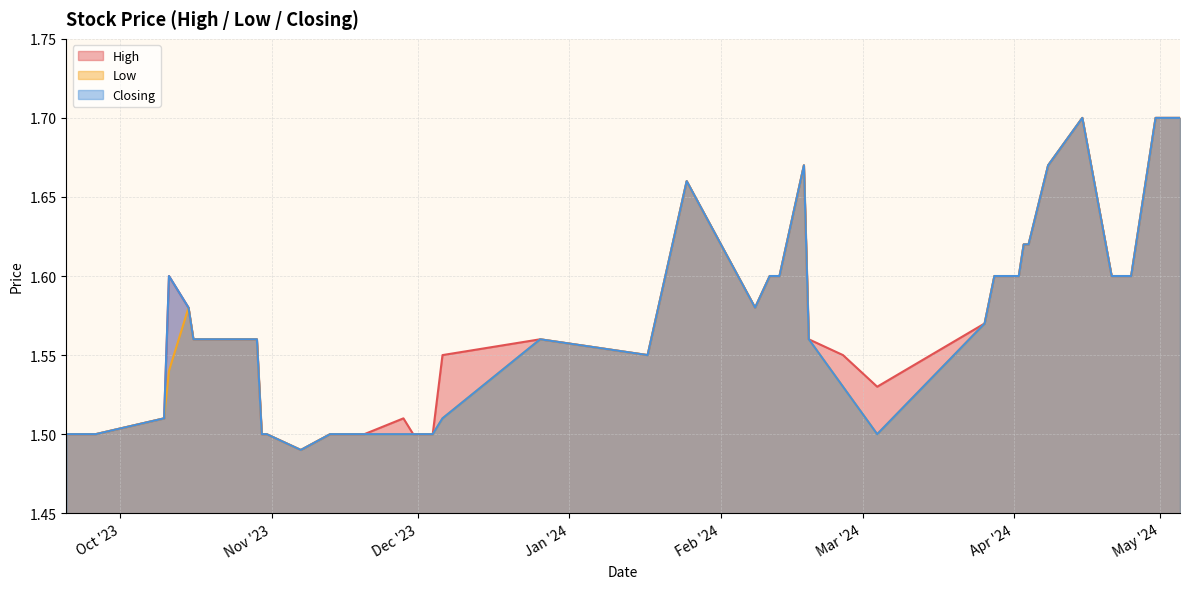

Reading left to right, what are all the values shown in this chart?

High: 05/05/2024=1.7	01/05/2024=1.7	30/04/2024=1.7	25/04/2024=1.6	21/04/2024=1.6	15/04/2024=1.7	08/04/2024=1.7	04/04/2024=1.6	03/04/2024=1.6	02/04/2024=1.6	28/03/2024=1.6	26/03/2024=1.6	04/03/2024=1.5	26/02/2024=1.6	19/02/2024=1.6	18/02/2024=1.7	13/02/2024=1.6	11/02/2024=1.6	08/02/2024=1.6	25/01/2024=1.7	17/01/2024=1.6	26/12/2023=1.6	06/12/2023=1.6	04/12/2023=1.5	30/11/2023=1.5	28/11/2023=1.5	20/11/2023=1.5	13/11/2023=1.5	07/11/2023=1.5	31/10/2023=1.5	30/10/2023=1.5	29/10/2023=1.6	23/10/2023=1.6	22/10/2023=1.6	16/10/2023=1.6	15/10/2023=1.6	11/10/2023=1.6	10/10/2023=1.5	26/09/2023=1.5	20/09/2023=1.5
Low: 05/05/2024=1.7	01/05/2024=1.7	30/04/2024=1.7	25/04/2024=1.6	21/04/2024=1.6	15/04/2024=1.7	08/04/2024=1.7	04/04/2024=1.6	03/04/2024=1.6	02/04/2024=1.6	28/03/2024=1.6	26/03/2024=1.6	04/03/2024=1.5	26/02/2024=1.5	19/02/2024=1.6	18/02/2024=1.7	13/02/2024=1.6	11/02/2024=1.6	08/02/2024=1.6	25/01/2024=1.7	17/01/2024=1.6	26/12/2023=1.6	06/12/2023=1.5	04/12/2023=1.5	30/11/2023=1.5	28/11/2023=1.5	20/11/2023=1.5	13/11/2023=1.5	07/11/2023=1.5	31/10/2023=1.5	30/10/2023=1.5	29/10/2023=1.6	23/10/2023=1.6	22/10/2023=1.6	16/10/2023=1.6	15/10/2023=1.6	11/10/2023=1.5	10/10/2023=1.5	26/09/2023=1.5	20/09/2023=1.5
Closing: 05/05/2024=1.7	01/05/2024=1.7	30/04/2024=1.7	25/04/2024=1.6	21/04/2024=1.6	15/04/2024=1.7	08/04/2024=1.7	04/04/2024=1.6	03/04/2024=1.6	02/04/2024=1.6	28/03/2024=1.6	26/03/2024=1.6	04/03/2024=1.5	26/02/2024=1.5	19/02/2024=1.6	18/02/2024=1.7	13/02/2024=1.6	11/02/2024=1.6	08/02/2024=1.6	25/01/2024=1.7	17/01/2024=1.6	26/12/2023=1.6	06/12/2023=1.5	04/12/2023=1.5	30/11/2023=1.5	28/11/2023=1.5	20/11/2023=1.5	13/11/2023=1.5	07/11/2023=1.5	31/10/2023=1.5	30/10/2023=1.5	29/10/2023=1.6	23/10/2023=1.6	22/10/2023=1.6	16/10/2023=1.6	15/10/2023=1.6	11/10/2023=1.6	10/10/2023=1.5	26/09/2023=1.5	20/09/2023=1.5